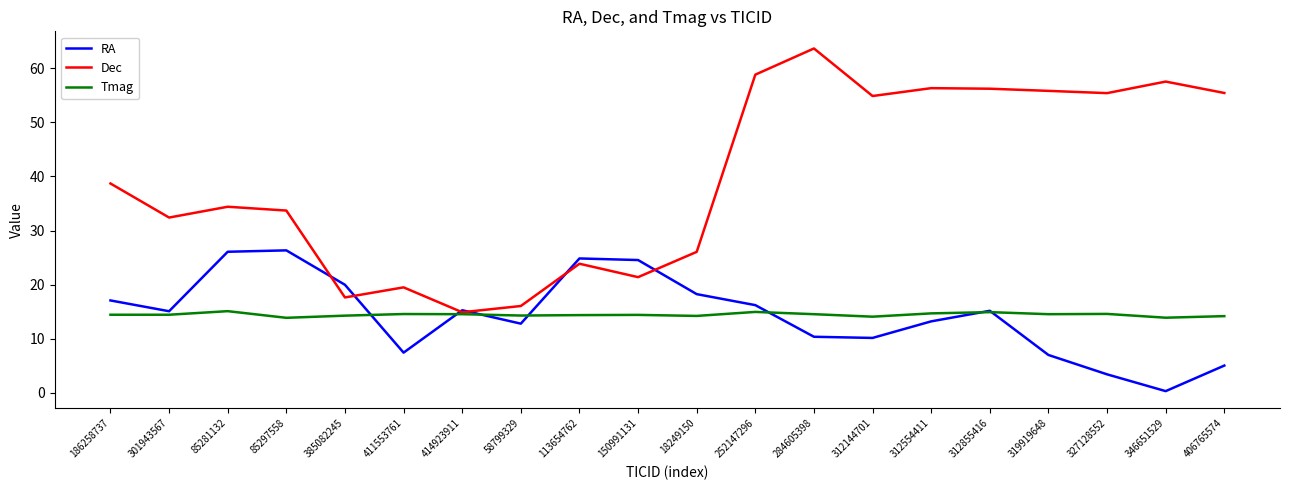

At 186258737, list the series in order from smallest to largest.

Tmag, RA, Dec